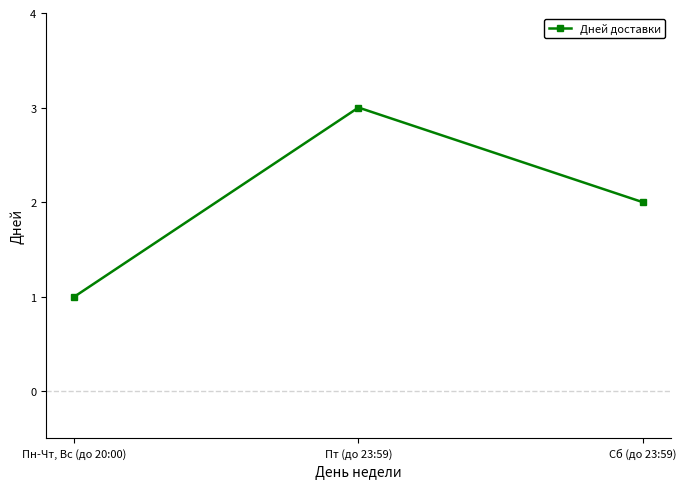

Count the number of categories in the chart.

3